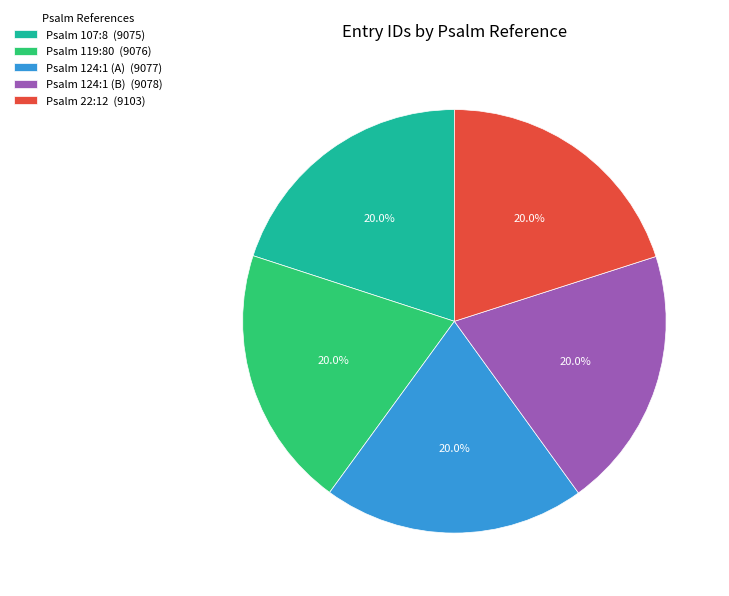

What percentage is the Psalm 119:80 slice, to the nearest percent?

20%